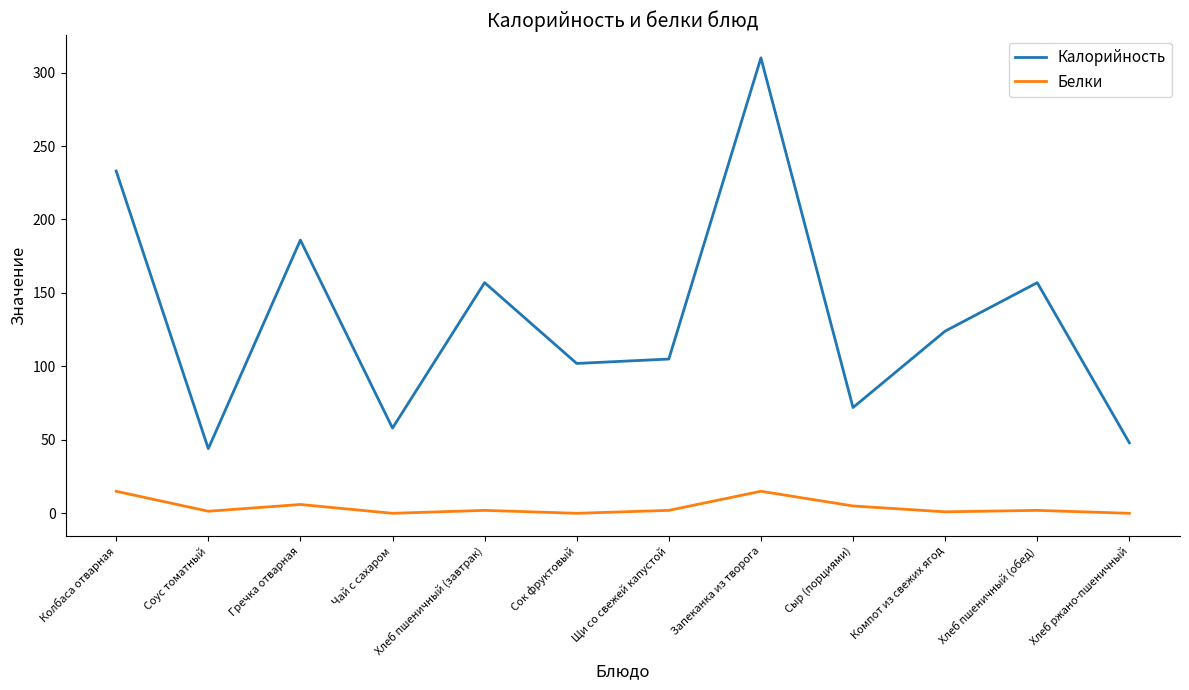

The Калорийность series shows 48.0 at Хлеб ржано-пшеничный. True or false?

True